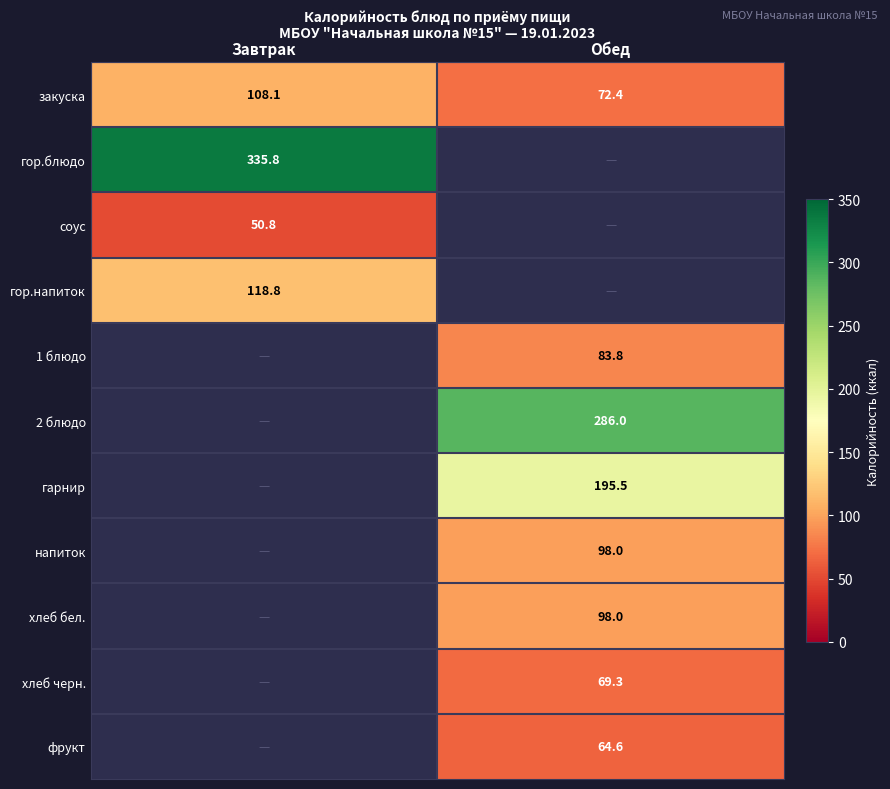

True or false: 2 блюдо has a value of 61.0 at Обед.

False